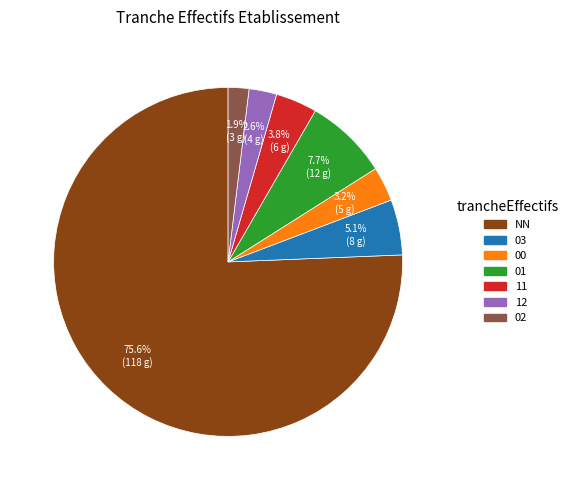

How many slices are in this pie chart?

7